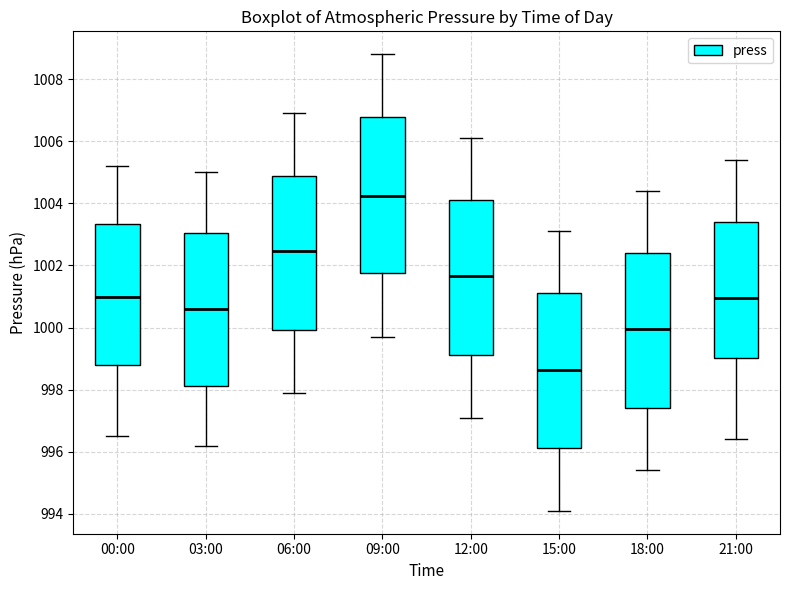

Which box's median line is the highest?

09:00